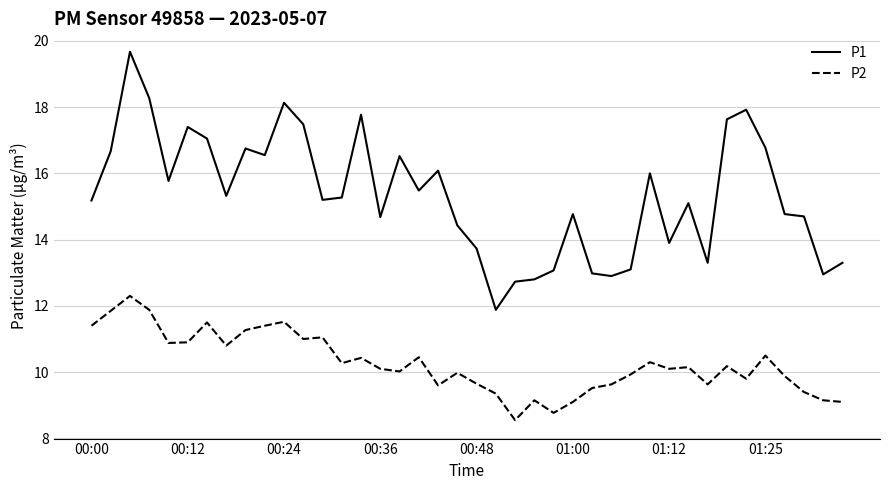

Rank the series by their average value, from highest to lowest.

P1, P2